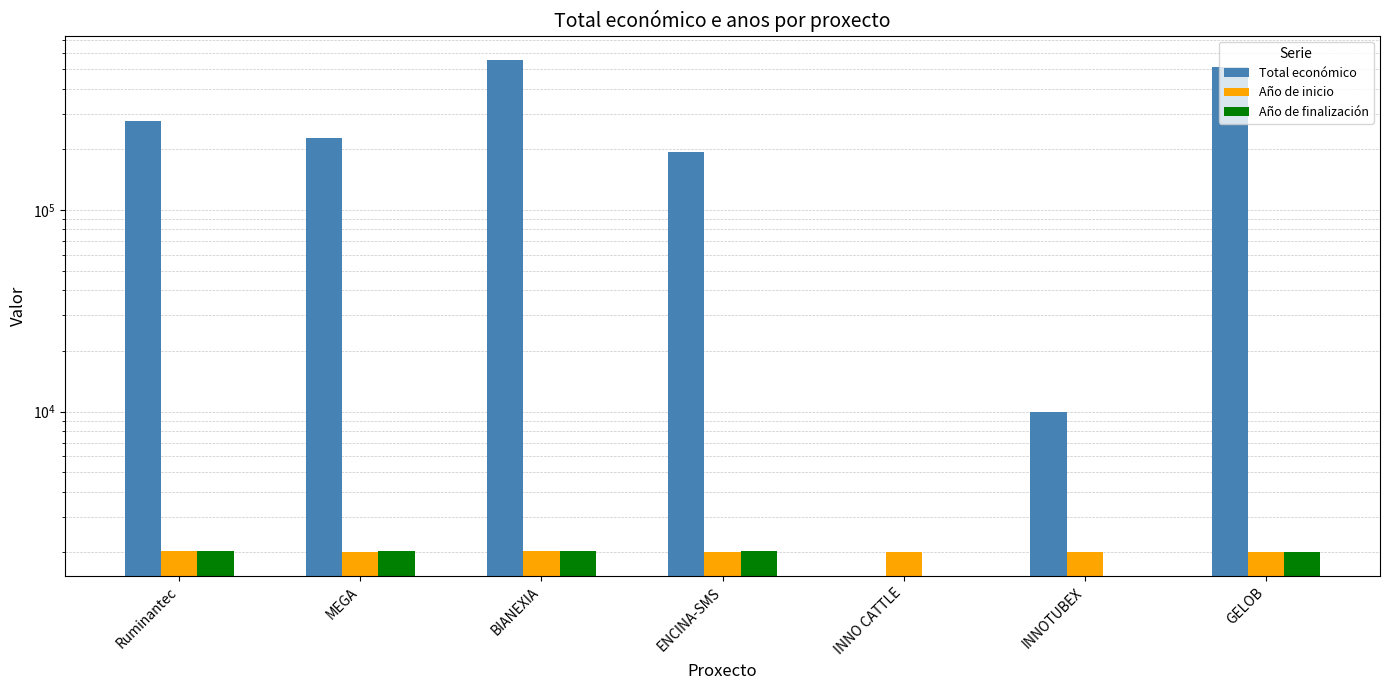

What is the lowest value of the Año de inicio series?

2017